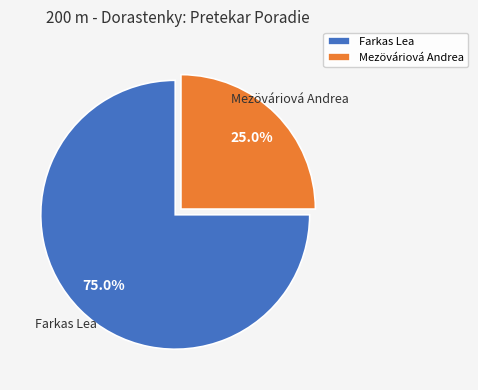

Count the number of slices in the pie.

2